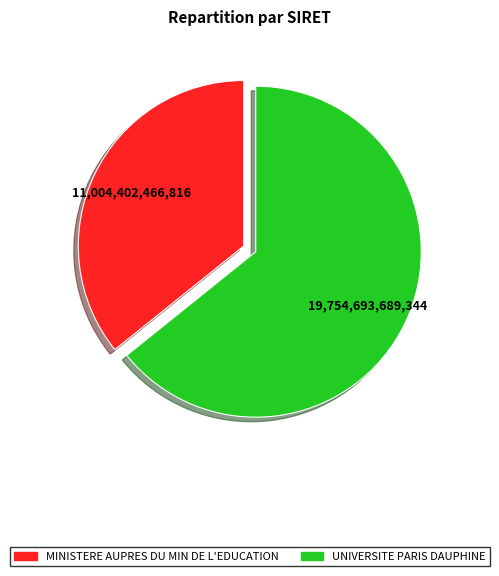

Is it true that MINISTERE AUPRES DU MIN DE L'EDUCATION is 43% of the pie?

False